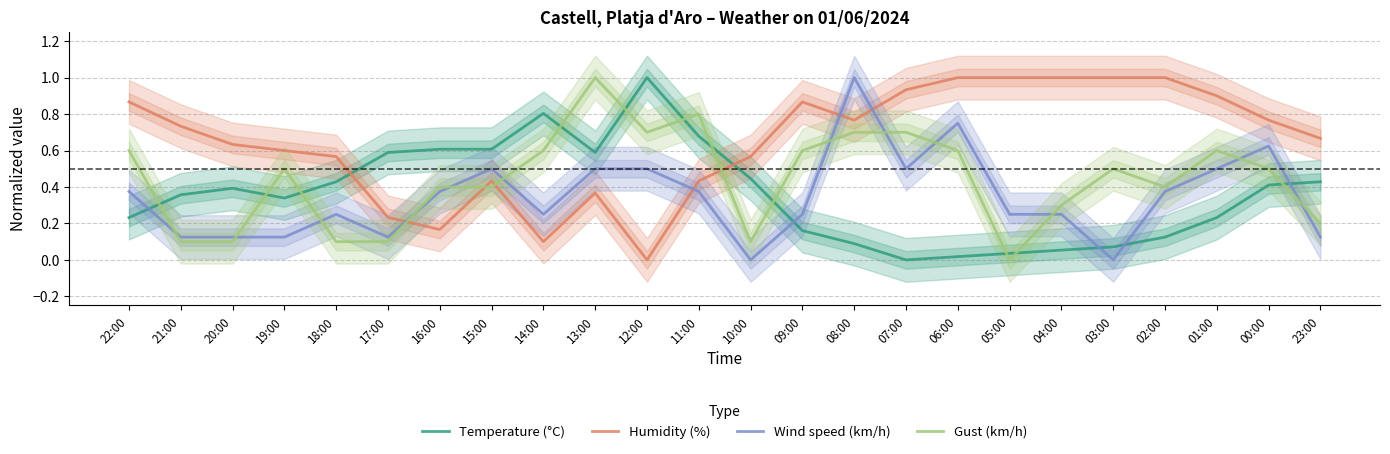

Between 01:00 and 22:00, which is larger?

01:00